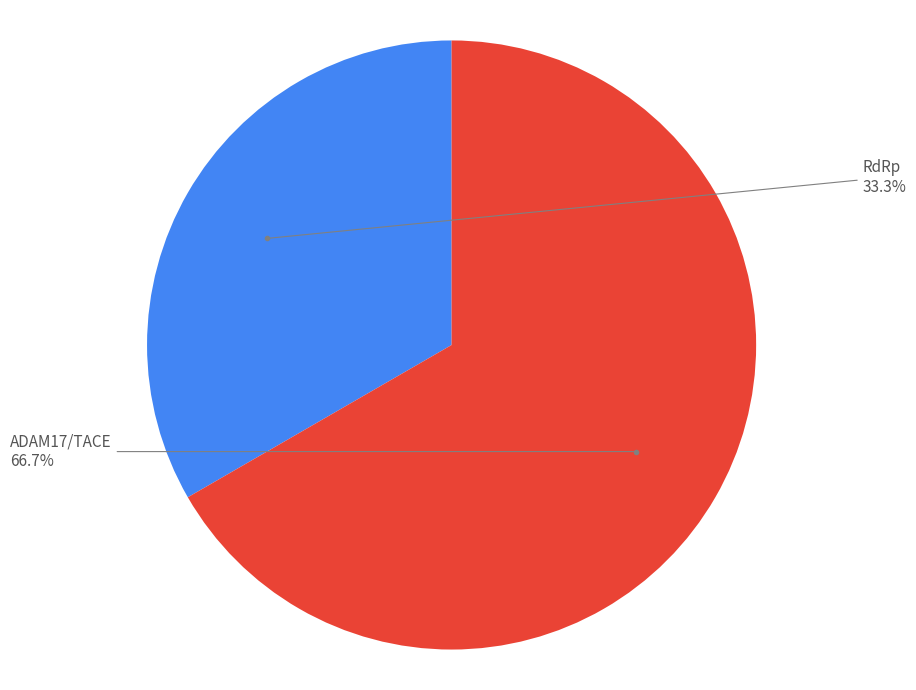

Is there any slice that represents more than half of the pie?

Yes